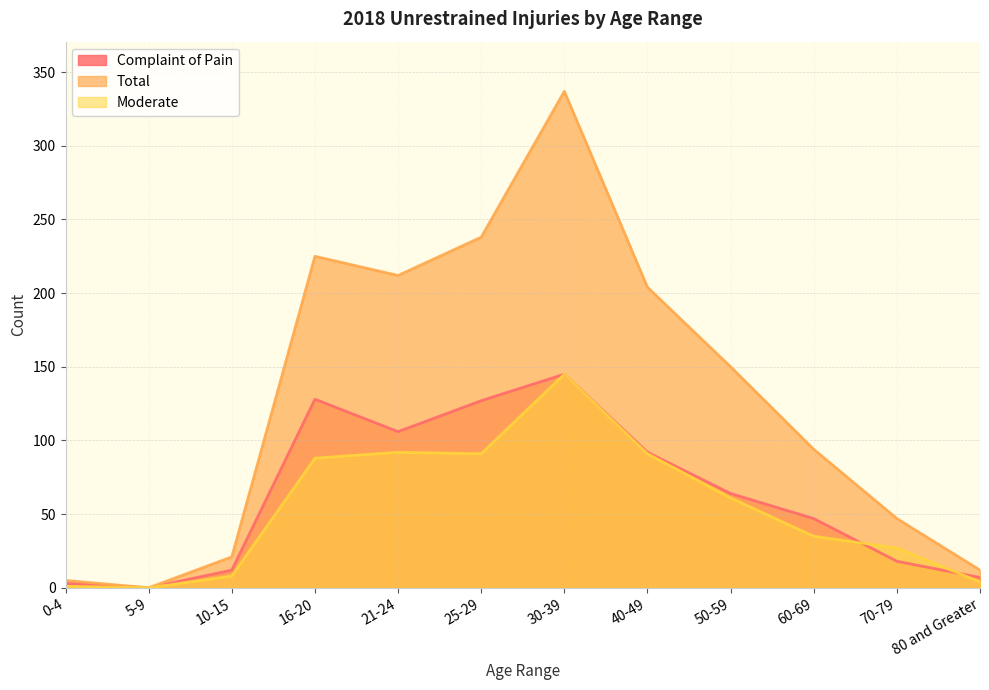

The Total series shows 99 at 25-29. True or false?

False